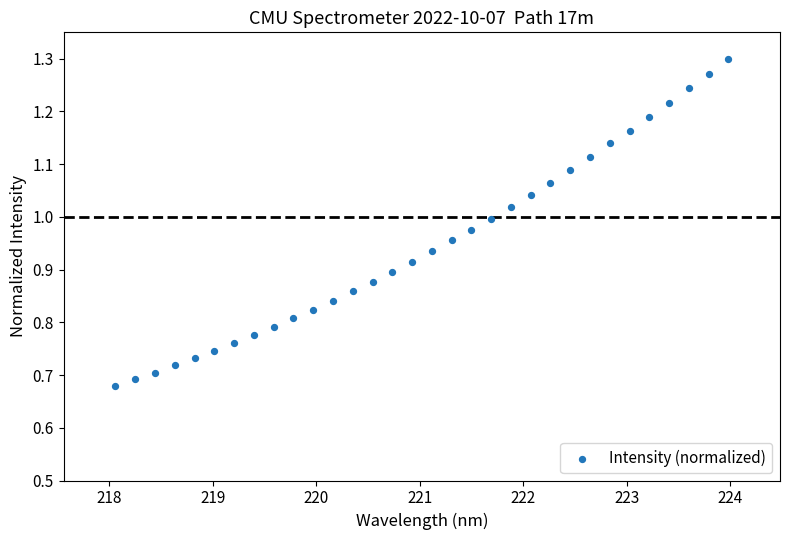

What is the range of Y values (max minus min)?

0.6